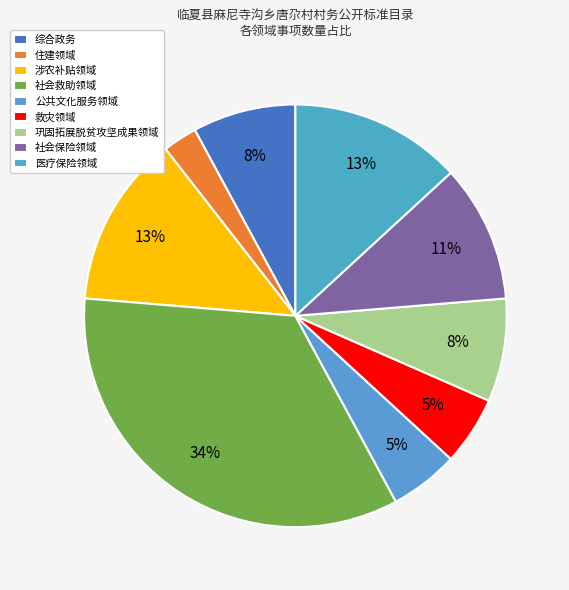

Which category has the smallest portion of the pie?

住建领域